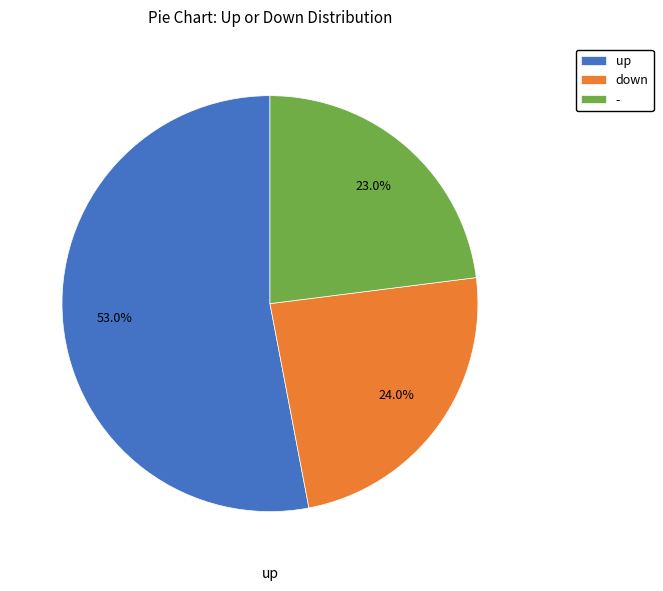

How much of the chart is everything except up?

47.0%